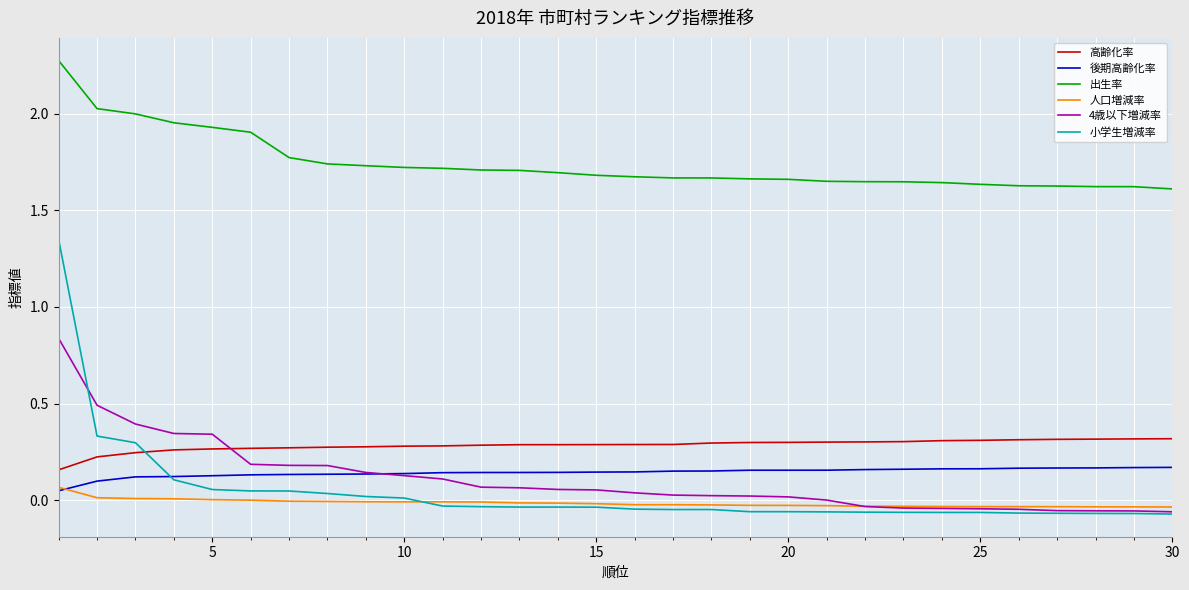

What is the maximum value shown in the chart?

2.3